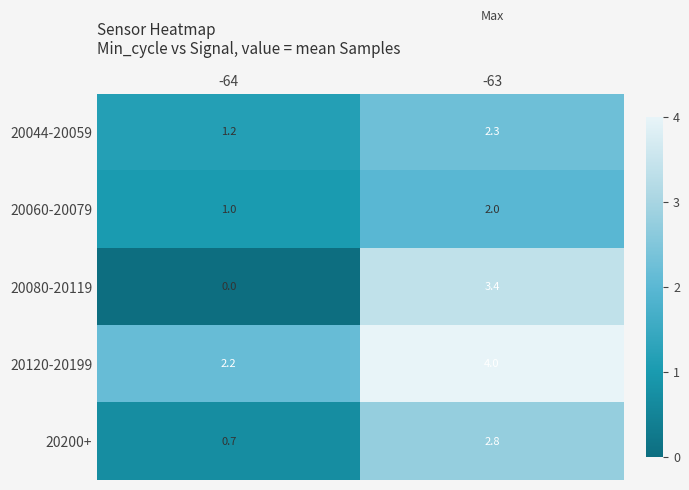

Which series has the largest total across all categories?

20120-20199